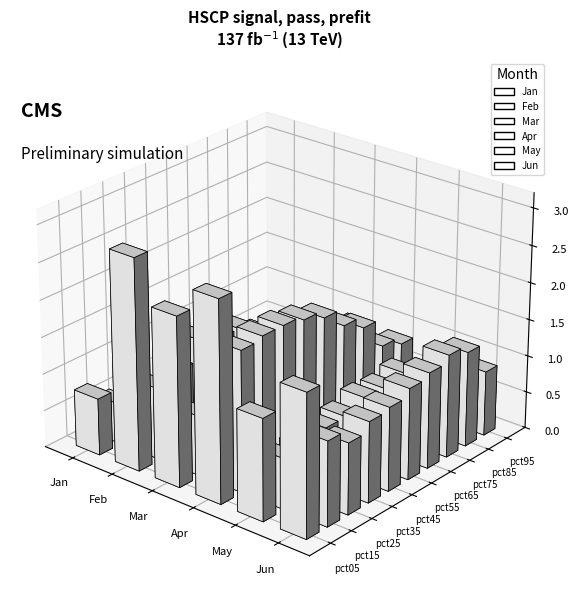

Is it true that Jun equals 1.5 at pct15?

False